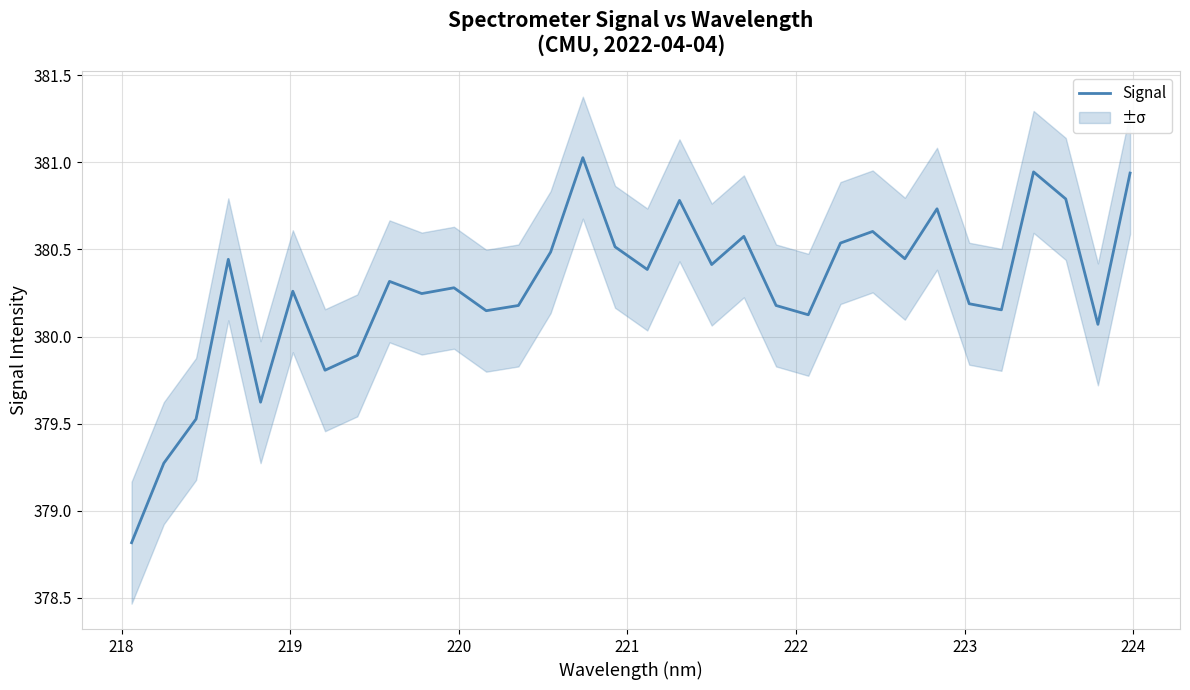

Reading right to left, what are all the values shown in this chart?

380.9	380.1	380.8	380.9	380.2	380.2	380.7	380.4	380.6	380.5	380.1	380.2	380.6	380.4	380.8	380.4	380.5	381.0	380.5	380.2	380.1	380.3	380.2	380.3	379.9	379.8	380.3	379.6	380.4	379.5	379.3	378.8